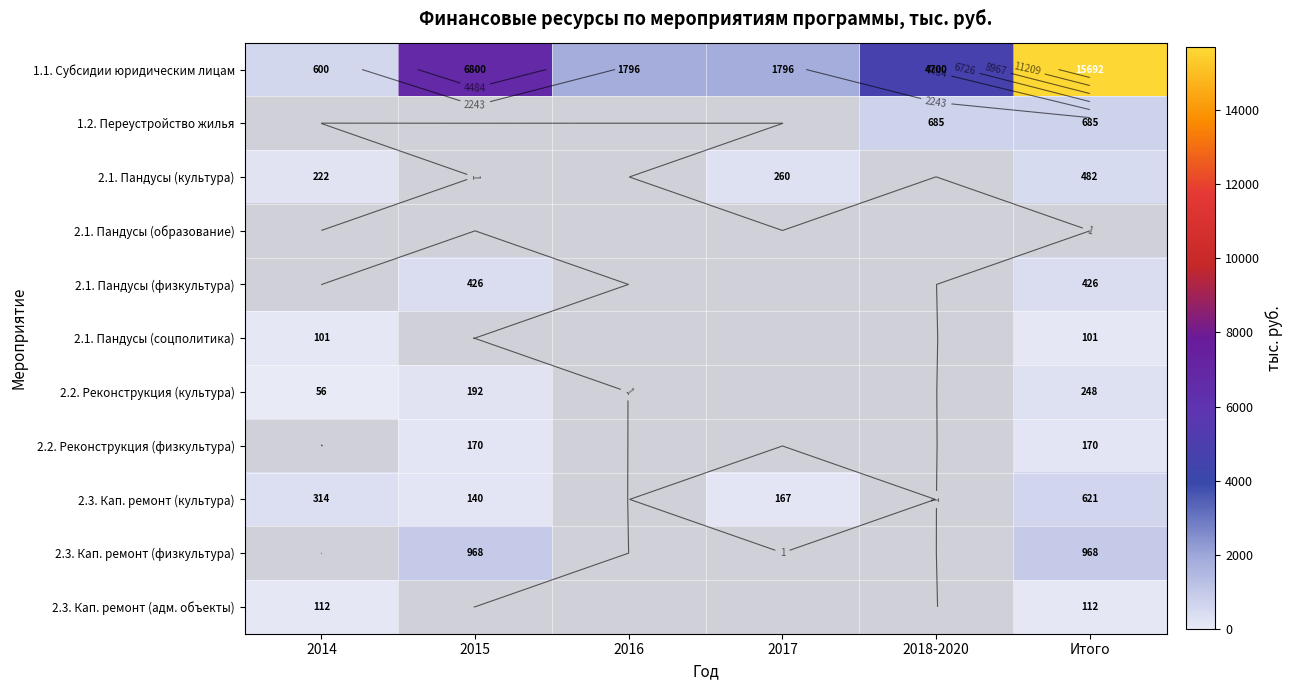

True or false: 2.1. Пандусы (культура) has a value of 260.0 at 2017.

True